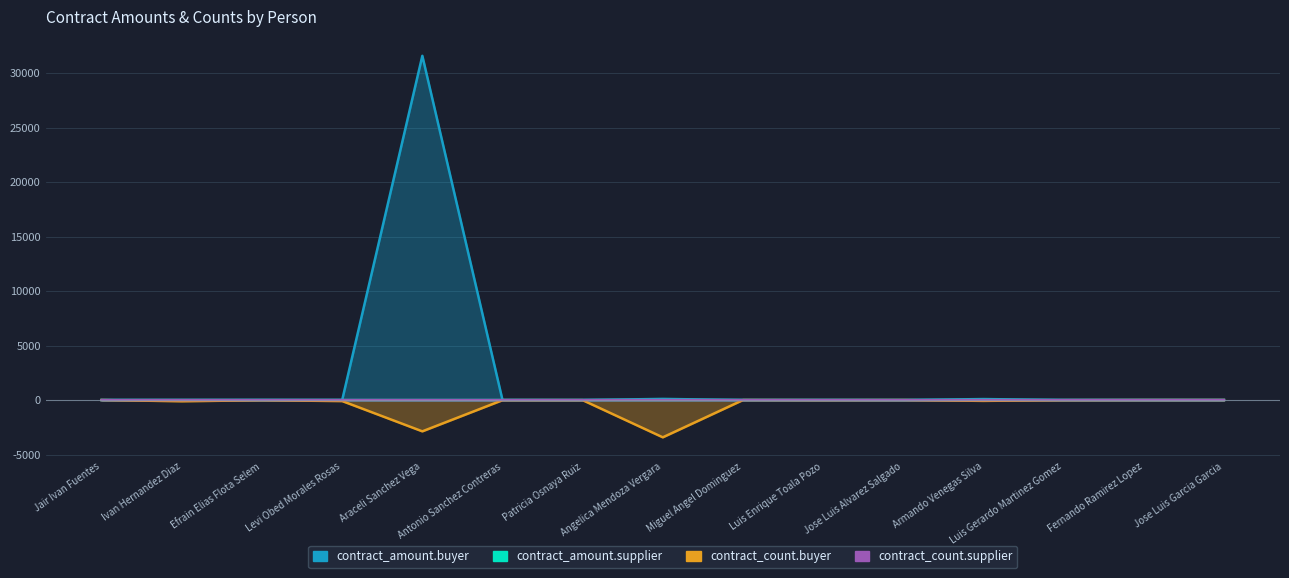

What are all the series names shown in the legend?

contract_amount.buyer, contract_amount.supplier, contract_count.buyer, contract_count.supplier